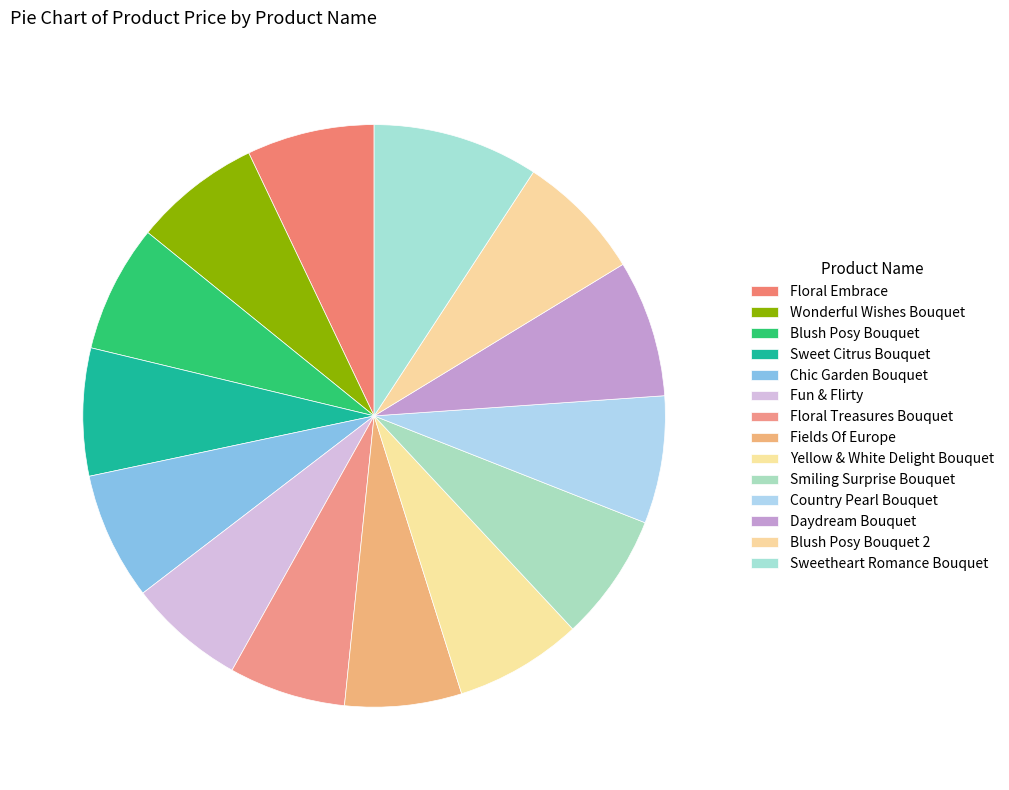

How many segments does this pie chart have?

14